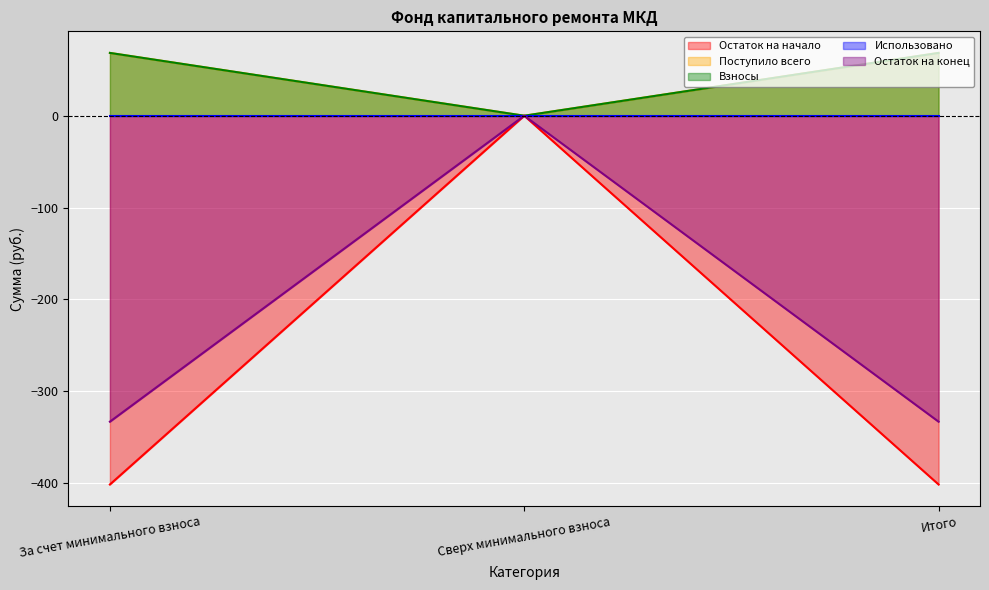

What position from the right is За счет минимального взноса?

3